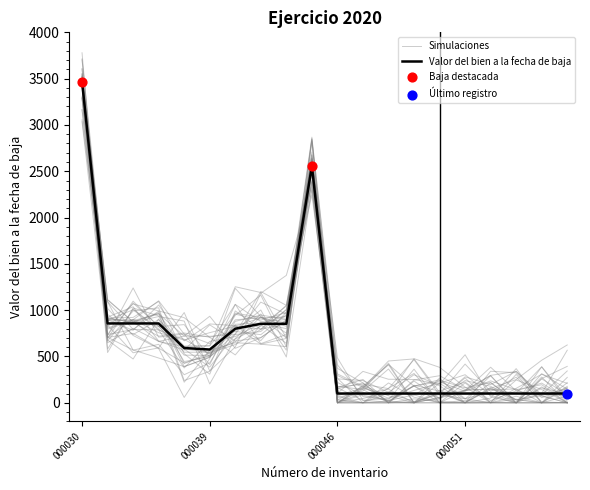

What is the change in value from 5111-000111000034 to 5111-000111000047?

-756.7